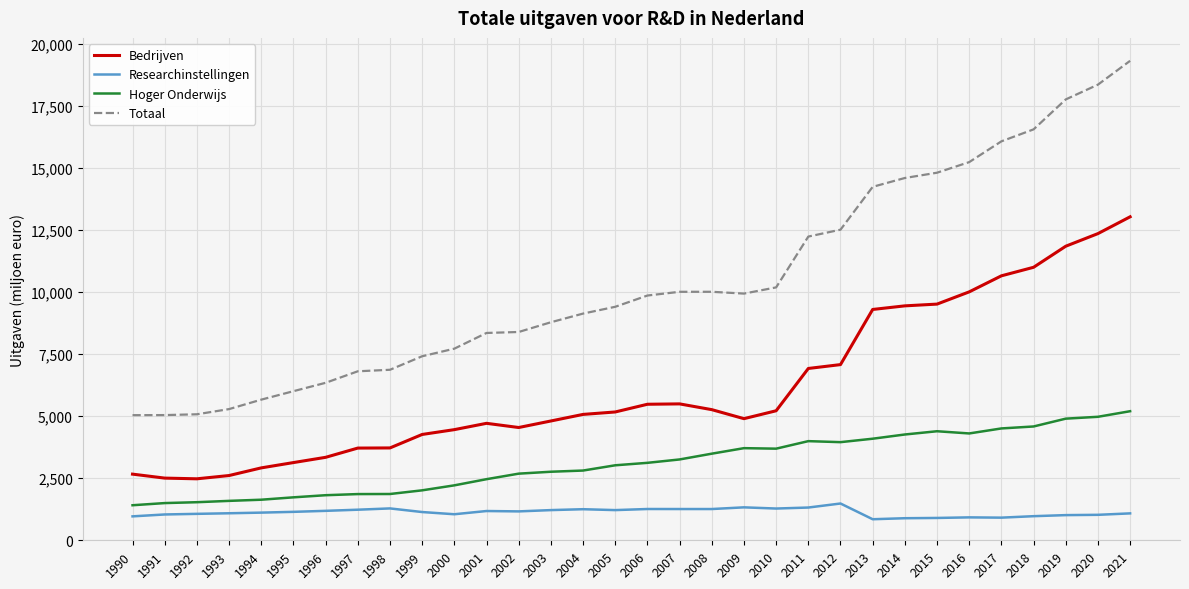

What is the sum of the Totaal values at 2017 and 1991?

21115.8